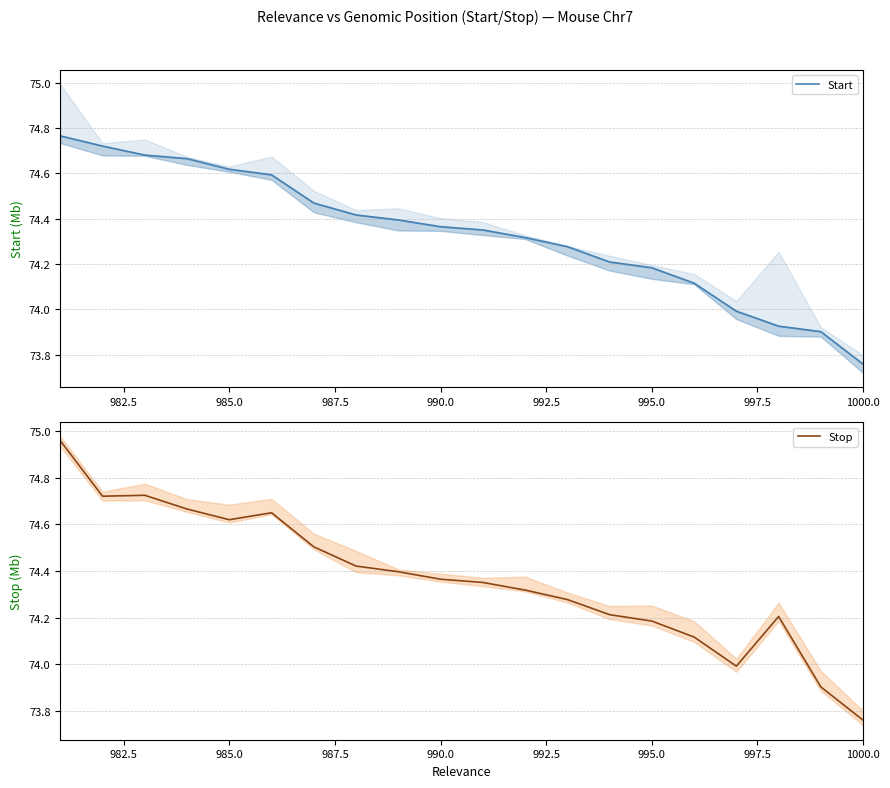

Count the number of data series in this chart.

2